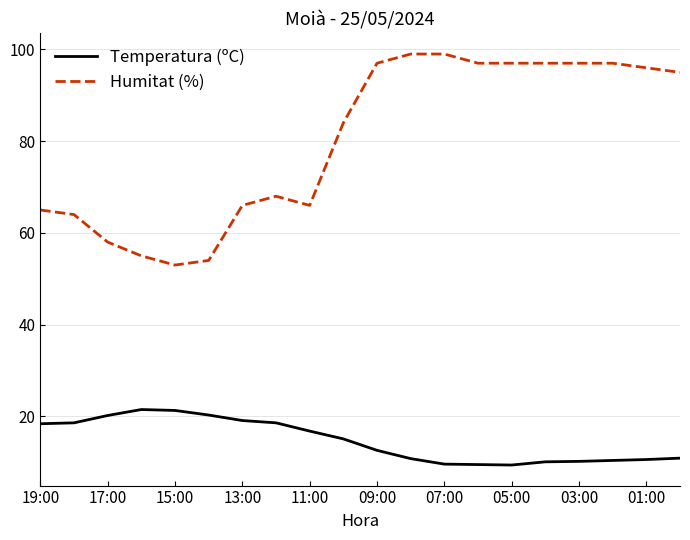

What is the smallest value displayed?

9.4